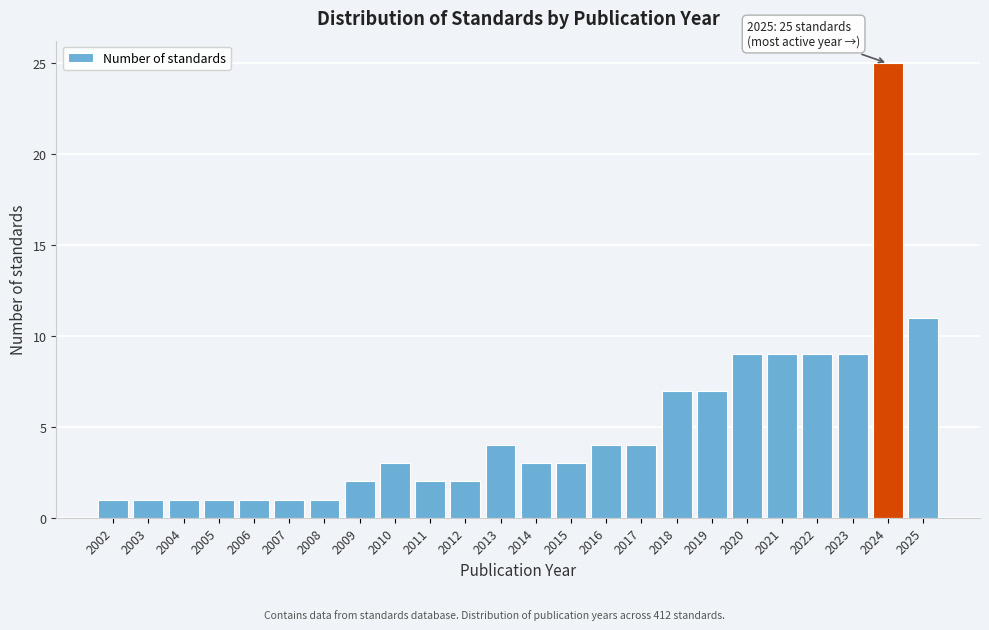

Reading left to right, list all the values displayed in this chart.

2002=1	2003=1	2004=1	2005=1	2006=1	2007=1	2008=1	2009=2	2010=3	2011=2	2012=2	2013=4	2014=3	2015=3	2016=4	2017=4	2018=7	2019=7	2020=9	2021=9	2022=9	2023=9	2024=25	2025=11